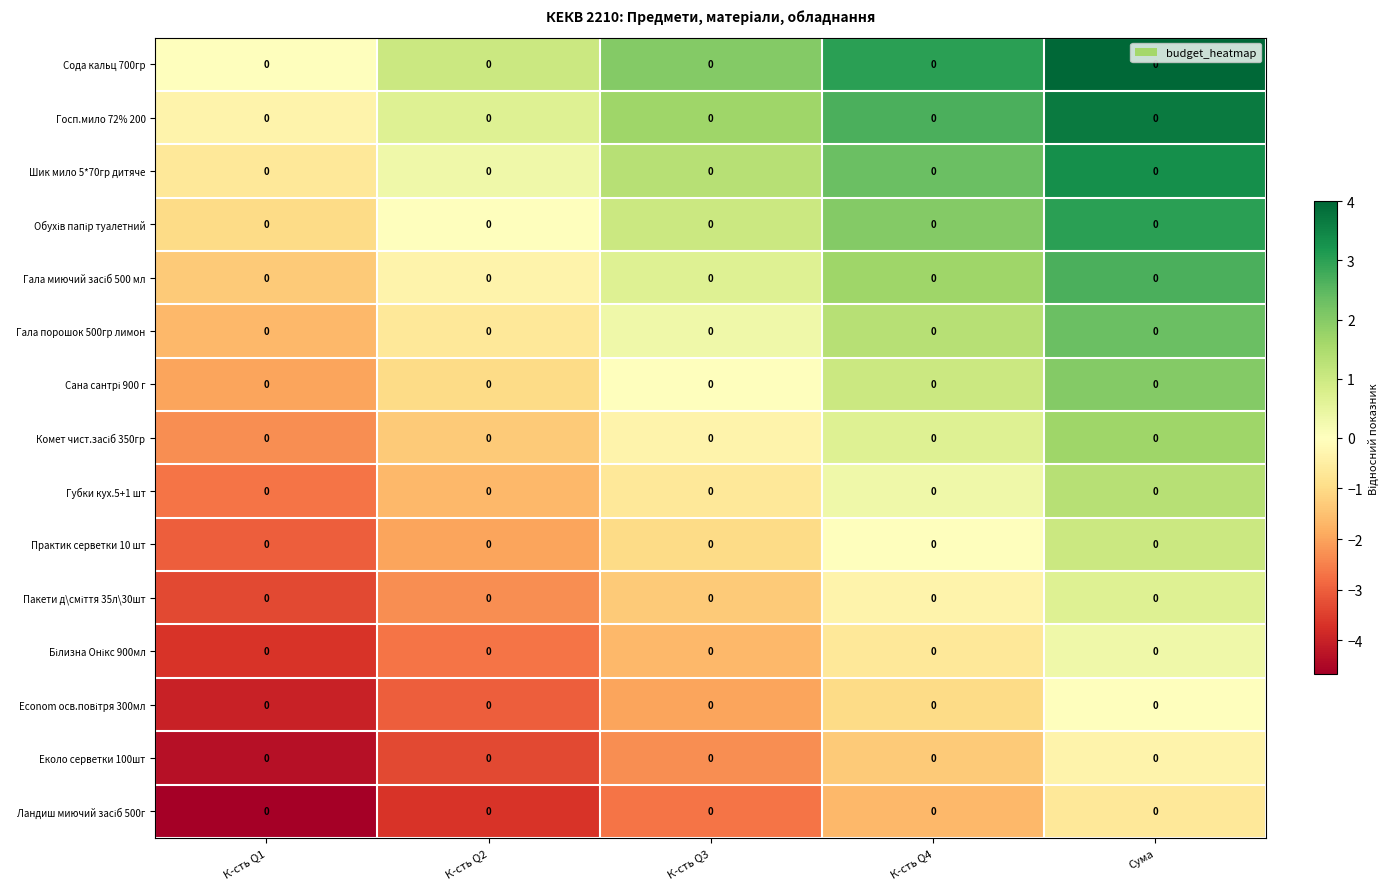

Is it true that Обухів папір туалетний equals 3.0 at Сума?

True